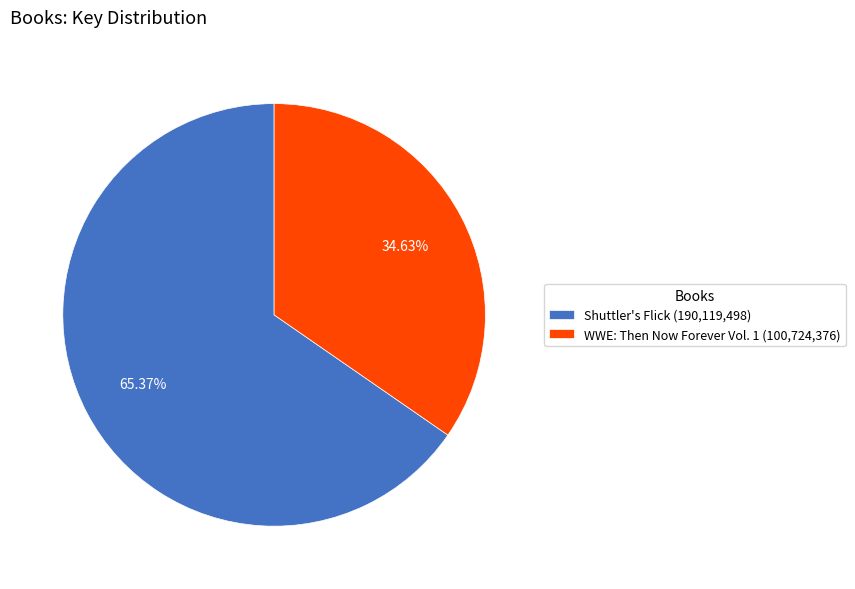

What is the ratio of the value at Shuttler's Flick to the value at WWE: Then Now Forever Vol. 1?

1.9